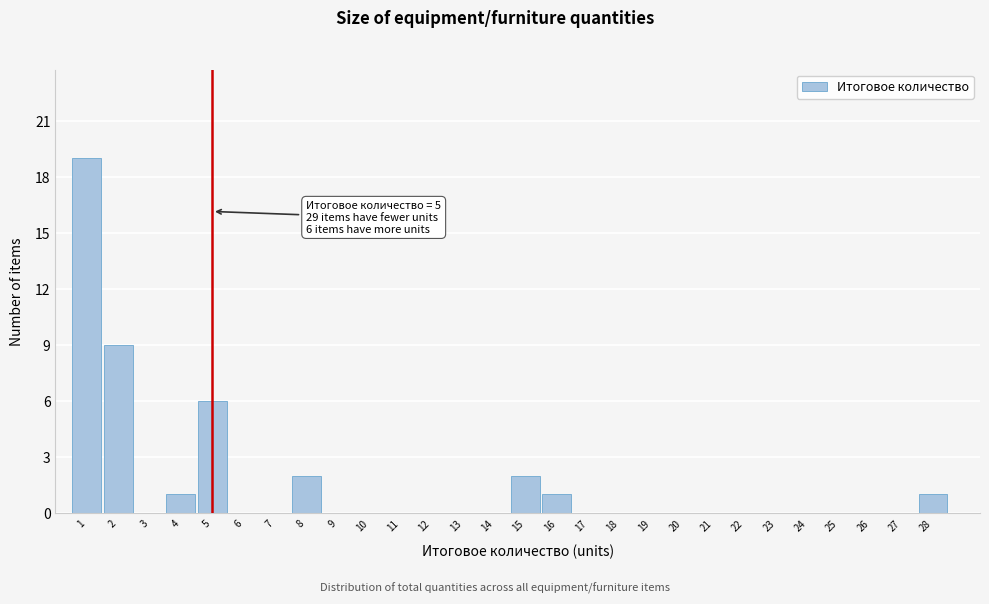

Over which range of the x-axis is the bar tallest?

0.5 to 1.5